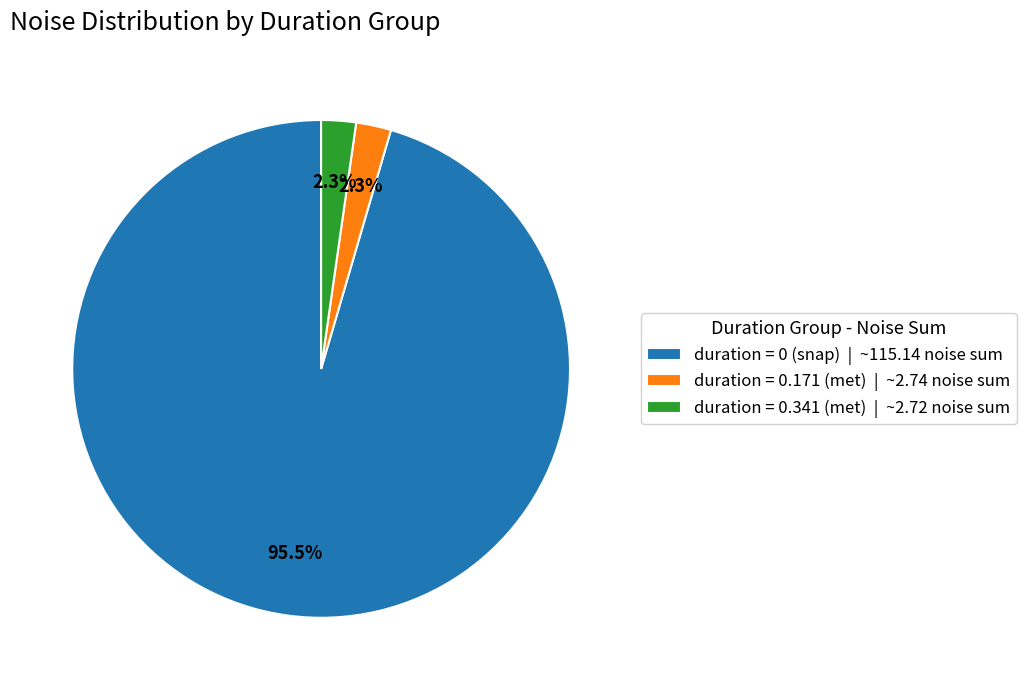

What is the majority slice?

duration = 0 (snap) | ~115.14 noise sum